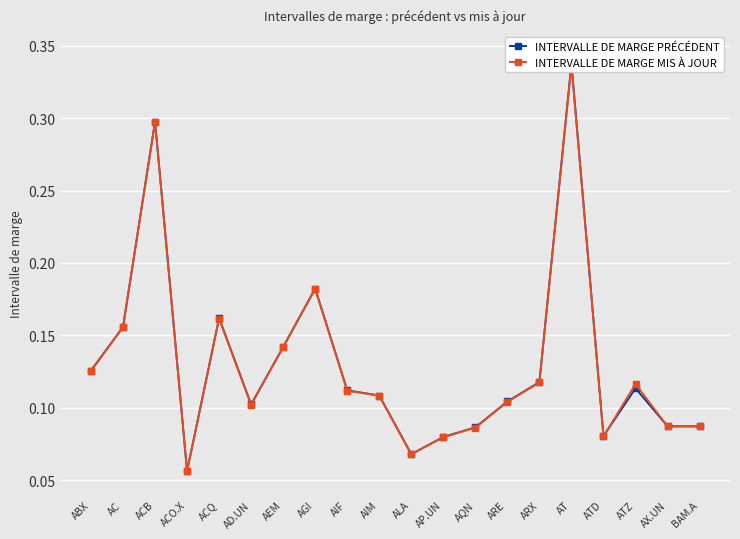

Is the value of INTERVALLE DE MARGE PRÉCÉDENT at ABX greater than the value of INTERVALLE DE MARGE MIS À JOUR at AQN?

Yes